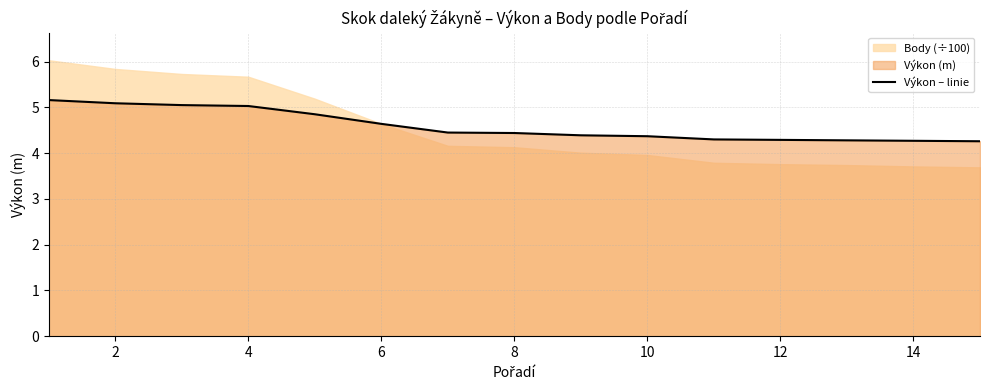

What is the greatest value displayed?

5.2